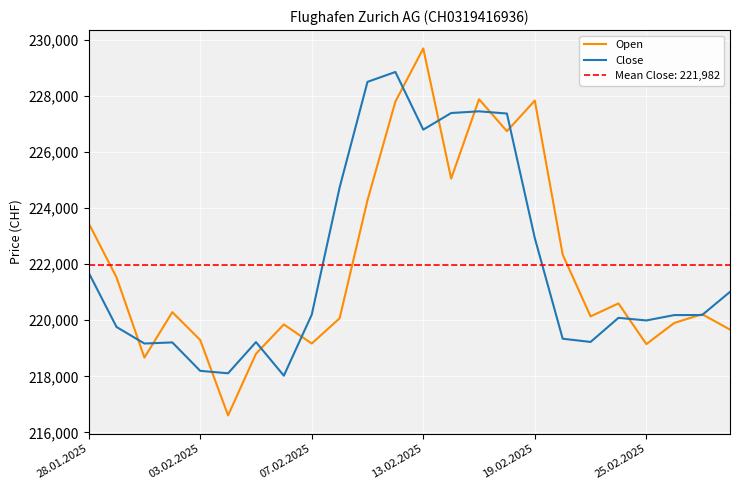

The value of Close at 19.02.2025 is 222925. True or false?

True